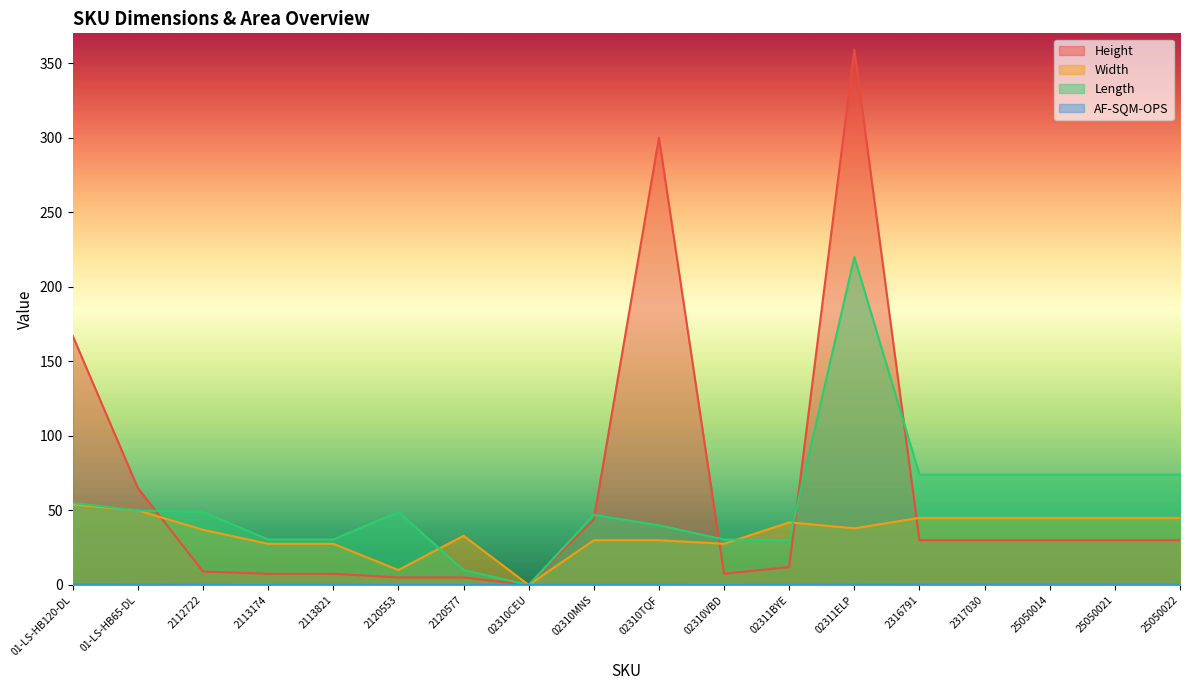

How many values in Width are above zero?

17